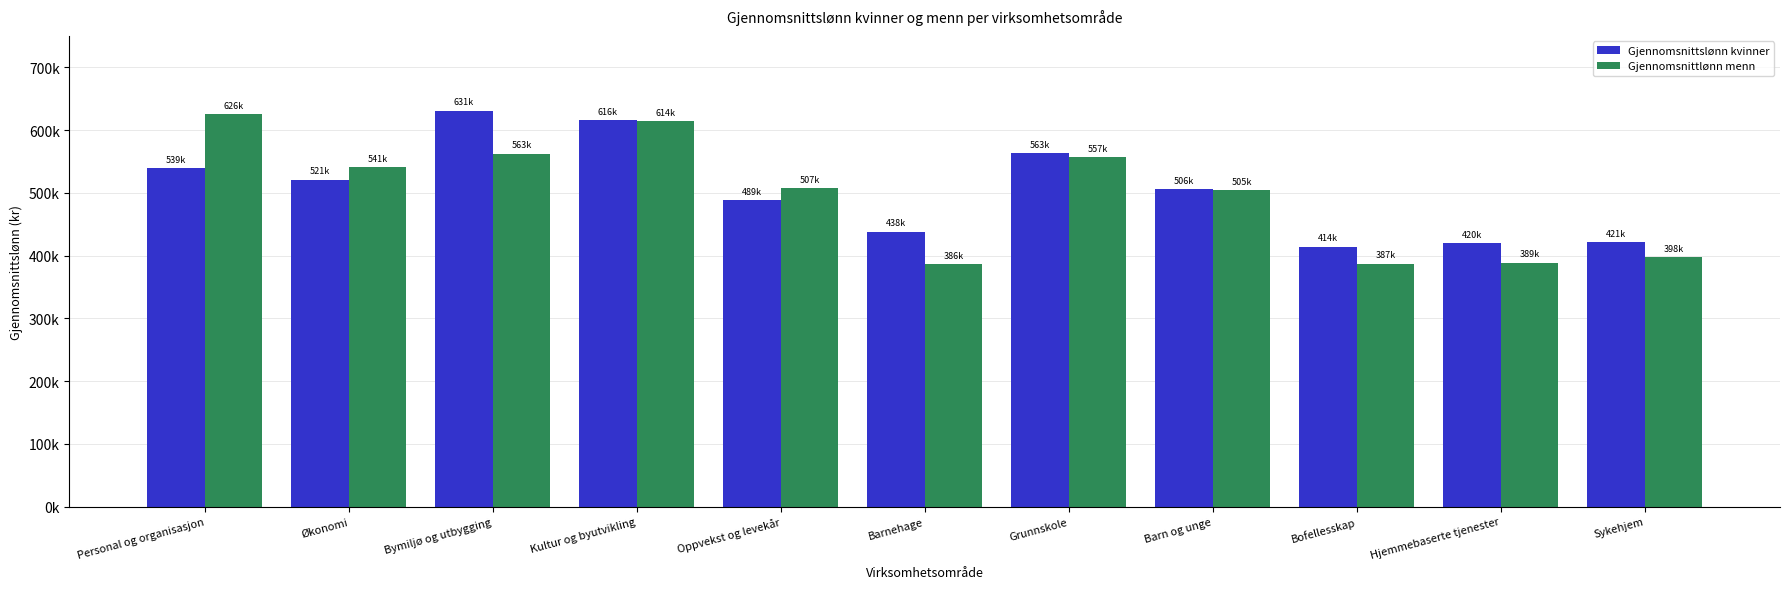

Where does the Gjennomsnittlønn menn series first go above 506888?

Personal og organisasjon